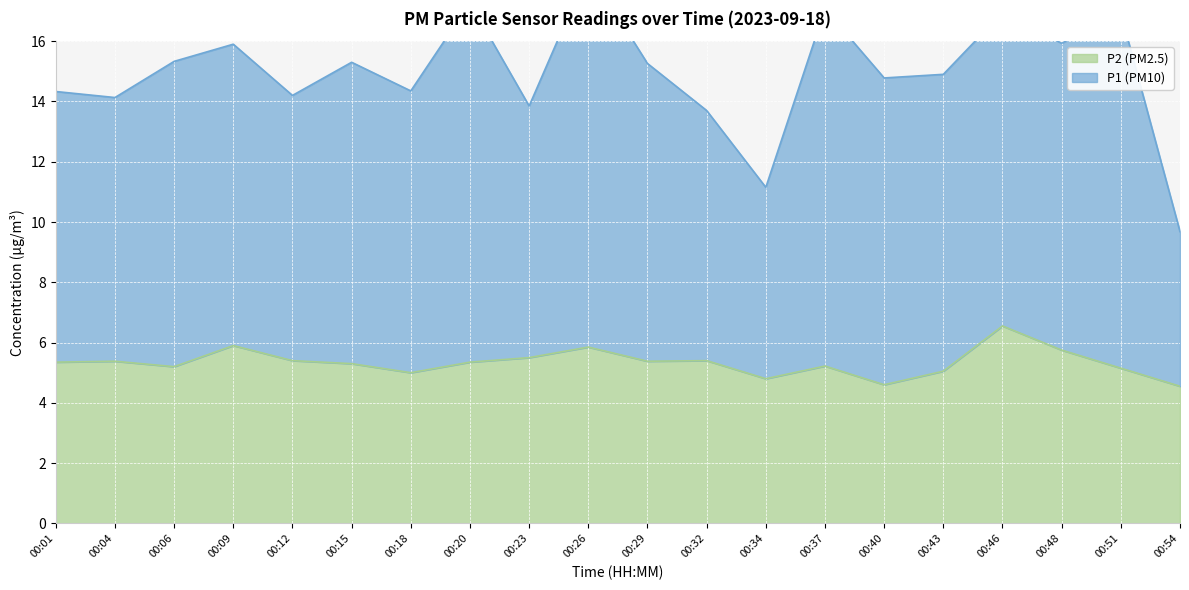

Which label corresponds to the largest value in the chart?

00:46